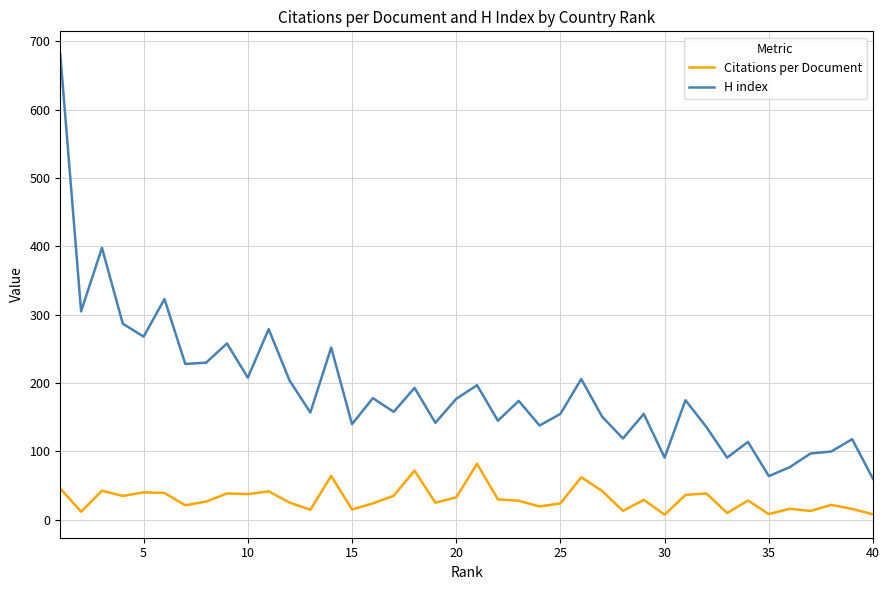

Which series has the largest range (max minus min)?

H index